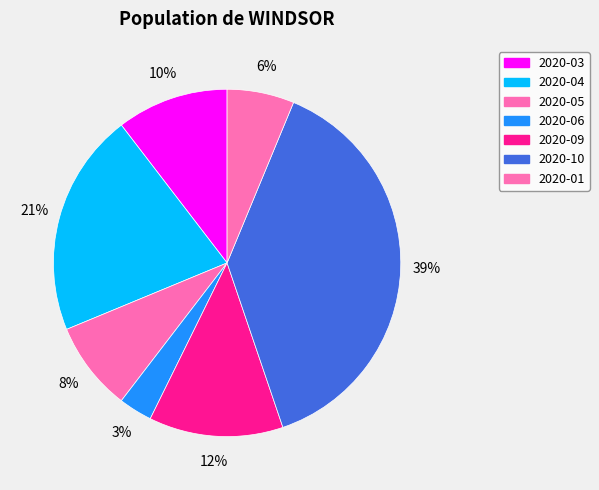

The 2020-01 slice represents 6% of the pie. True or false?

True